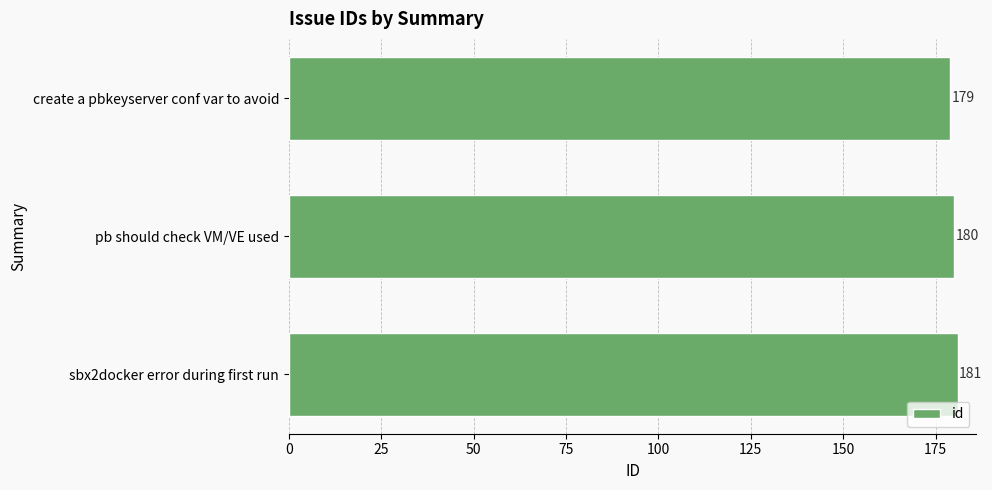

Count the values in the range 179 to 181.

3